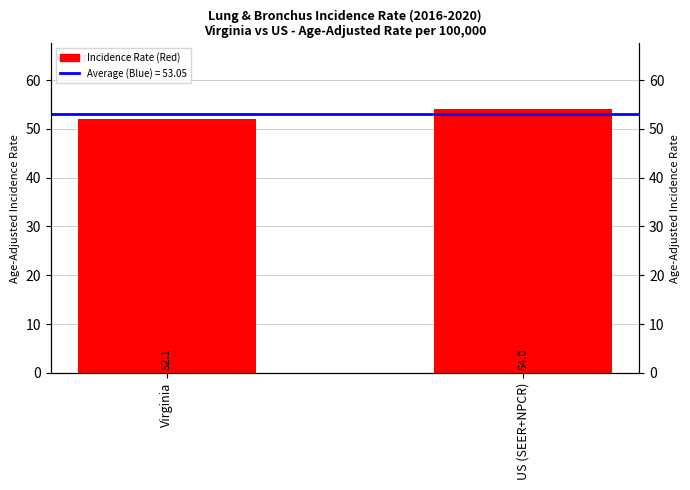

Which category has the highest value across all series?

US (SEER+NPCR)